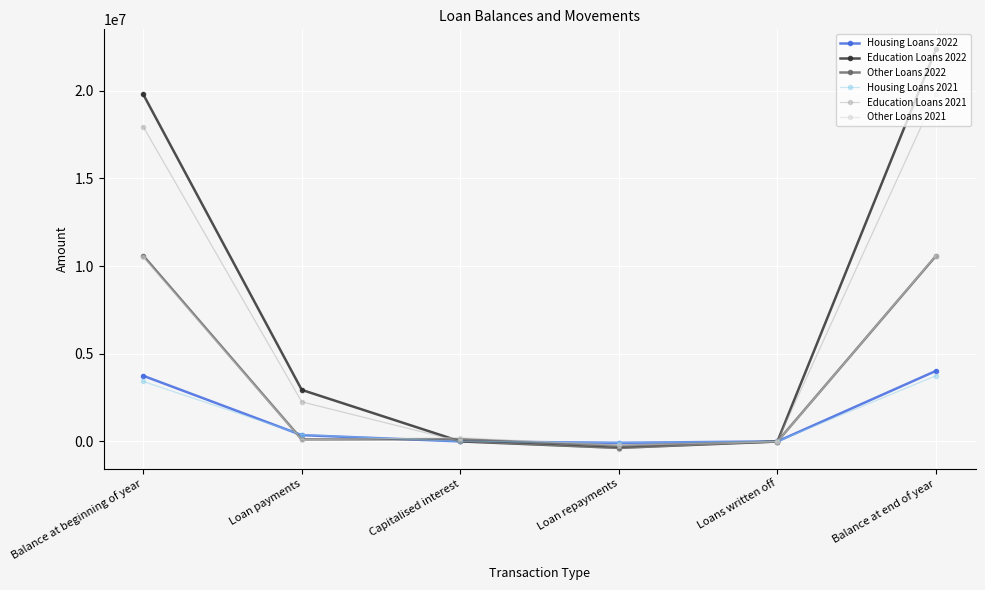

At which category is the sum across all series the highest?

Balance at end of year